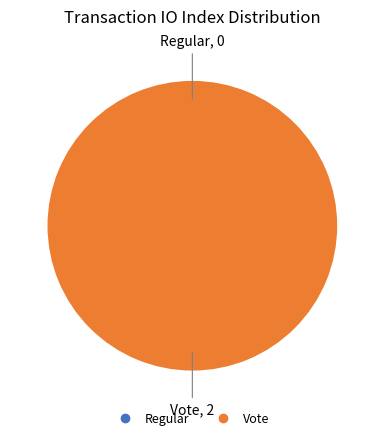

Count the number of slices in the pie.

2